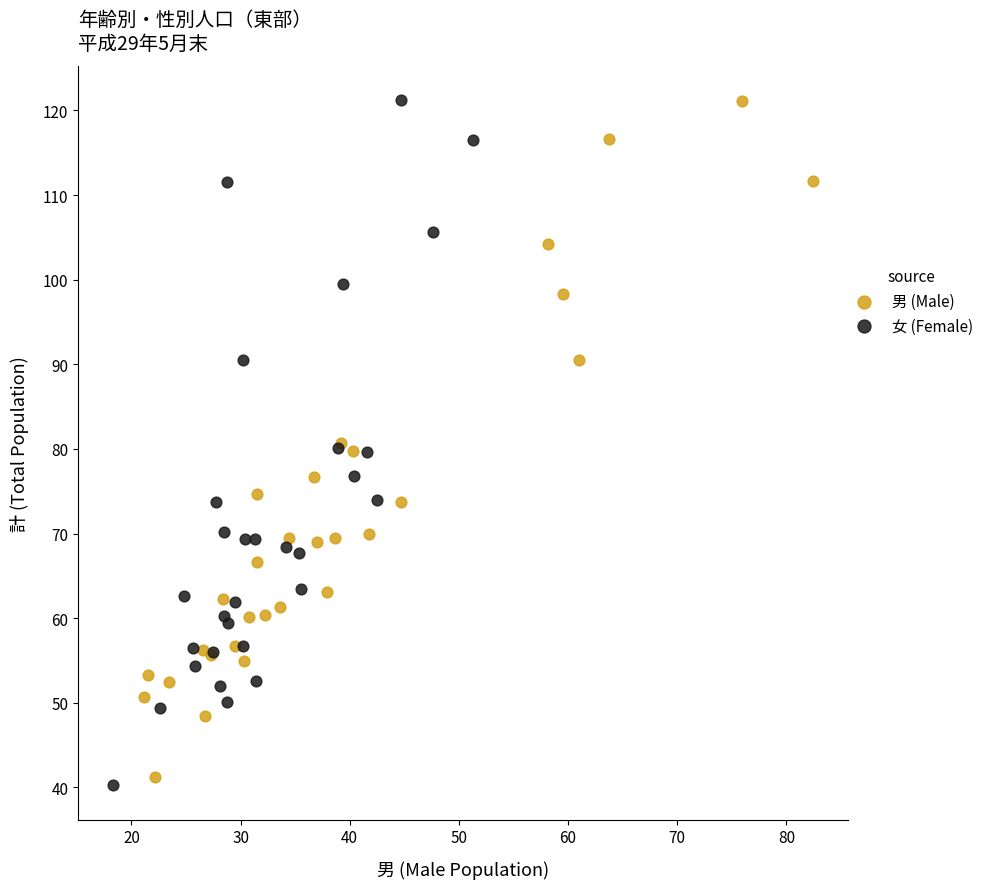

Which series has the widest spread of Y values?

女 (Female)